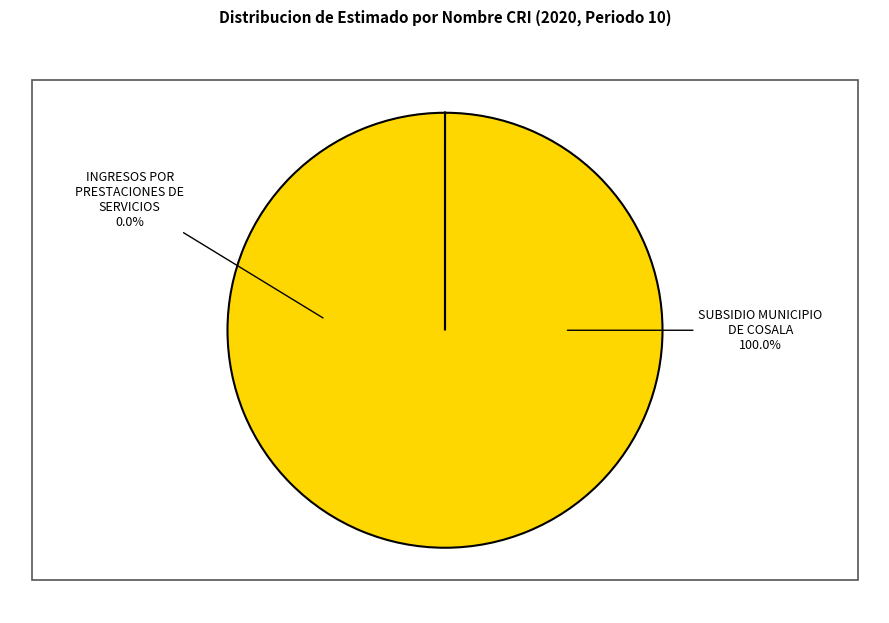

To the nearest percent, what percentage of the pie is SUBSIDIO MUNICIPIO DE COSALA?

100%